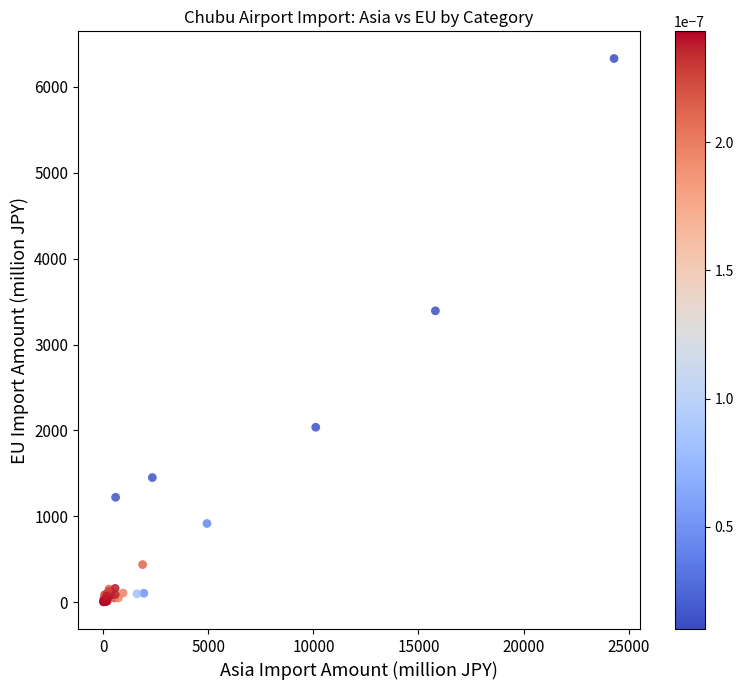

What Y value in the scatter plot is closest to 3167?

3393.1